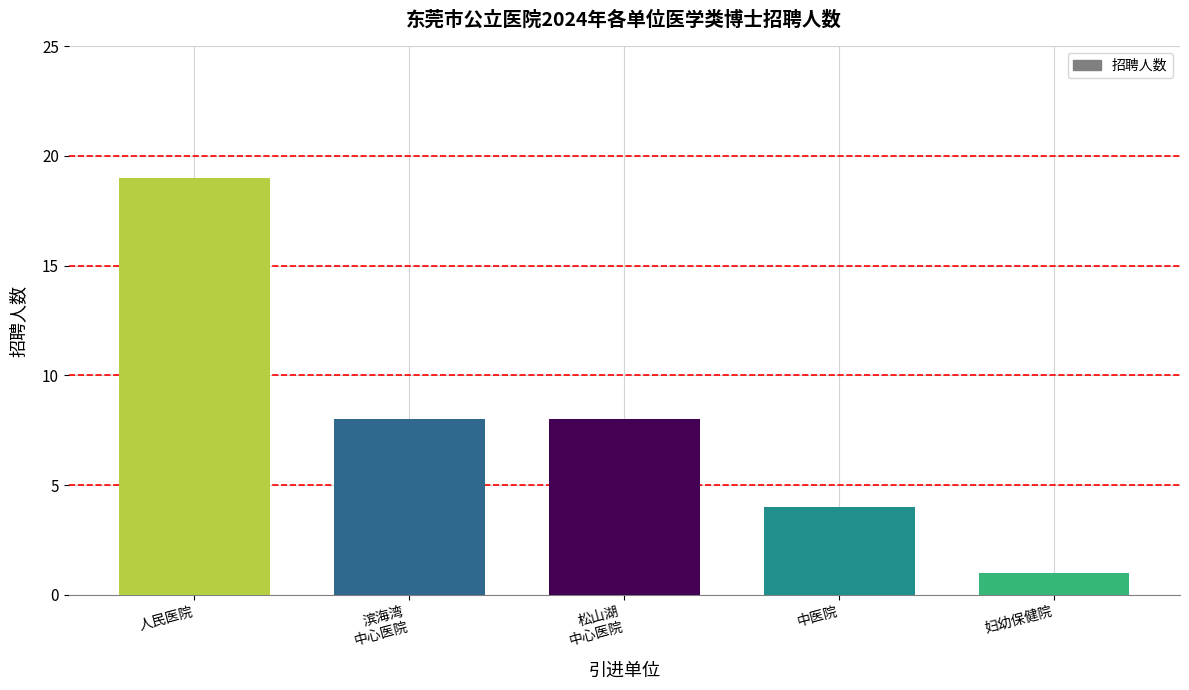

Reading right to left, extract all data points from this chart.

妇幼保健院=1	中医院=4	松山湖
中心医院=8	滨海湾
中心医院=8	人民医院=19